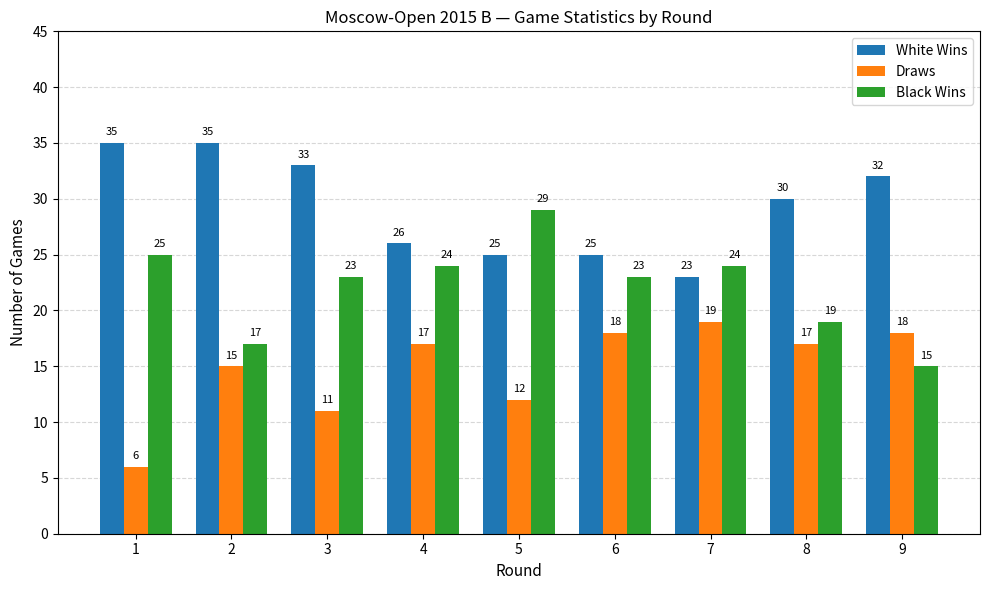

How many bars are there in total?

27